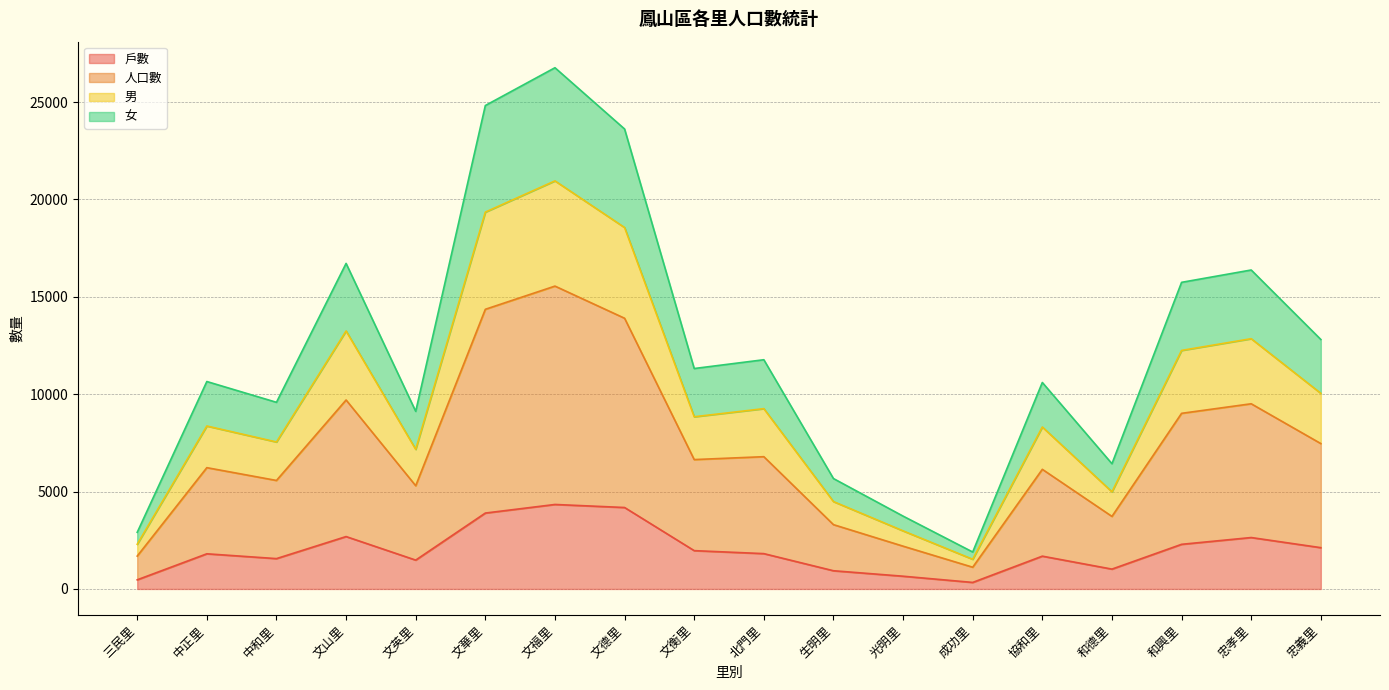

Reading left to right, list all the values displayed in this chart.

戶數: 469	1805	1558	2690	1481	3897	4338	4182	1967	1814	935	654	335	1684	1019	2292	2640	2120
人口數: 2907	10651	9584	16716	9119	24823	26764	23618	11319	11770	5669	3740	1897	10602	6431	15744	16378	12810
男: 2295	8367	7547	13248	7168	19350	20954	18558	8842	9258	4487	2983	1524	8316	4987	12248	12850	10044
女: 1688	6228	5571	9703	5300	14360	15551	13900	6643	6792	3302	2197	1116	6143	3725	9018	9509	7465